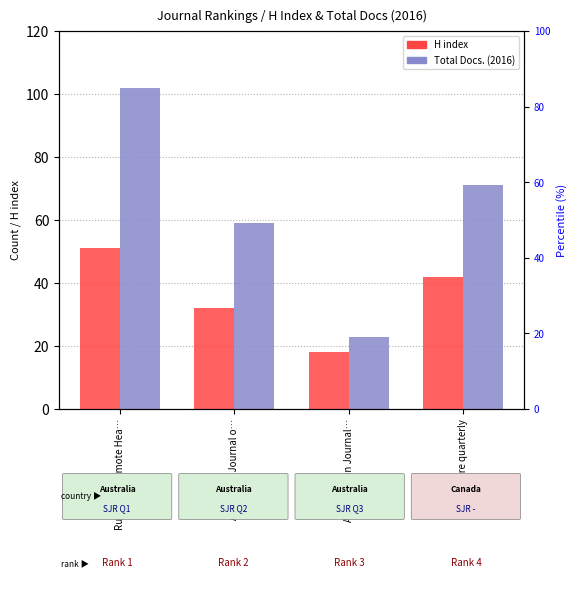

How many bars are there in each group?

2